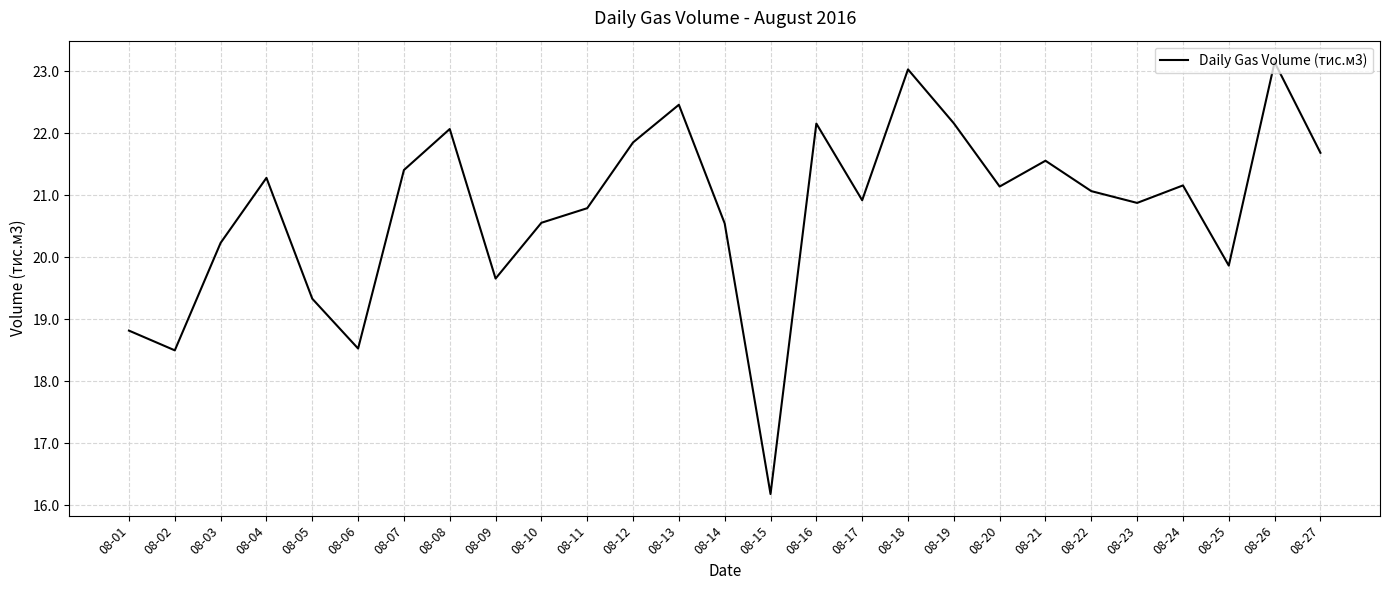

What is the difference between the maximum and minimum values?

7.0